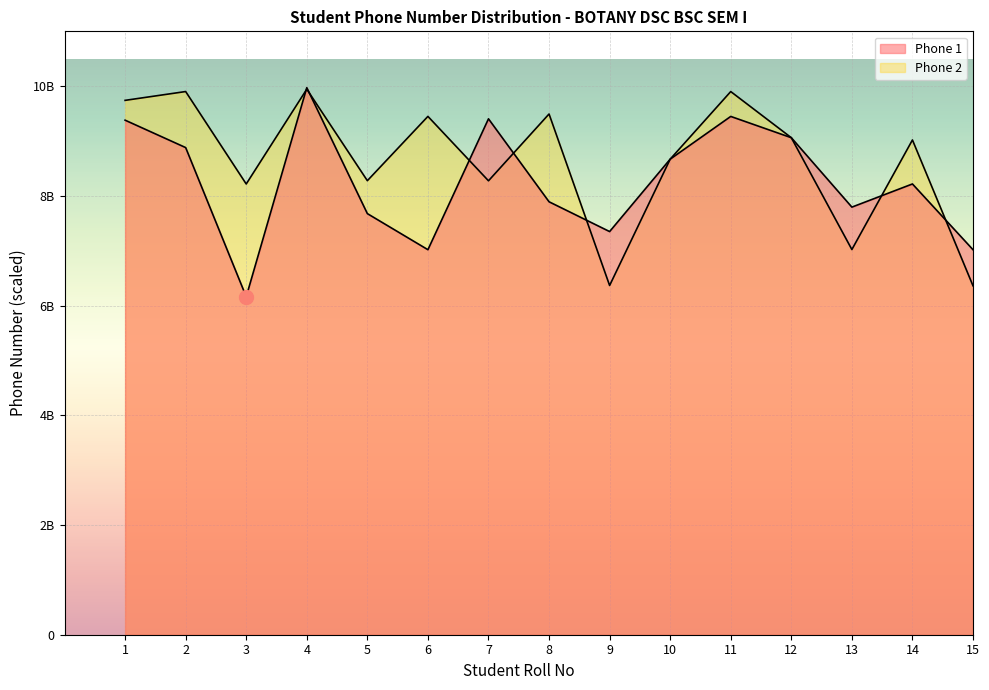

At 11, list the series in order from smallest to largest.

Phone 1, Phone 2